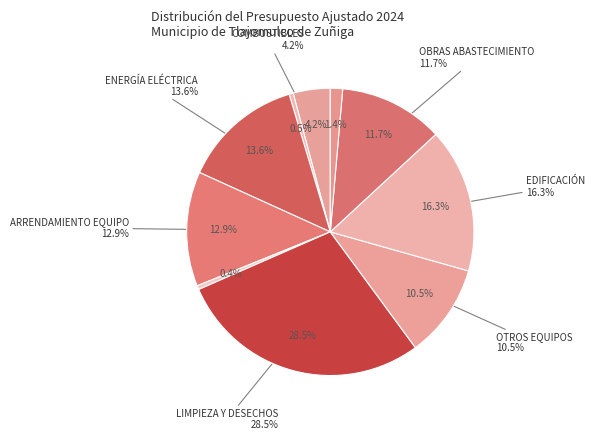

The ENERGÍA ELÉCTRICA slice represents 14% of the pie. True or false?

True